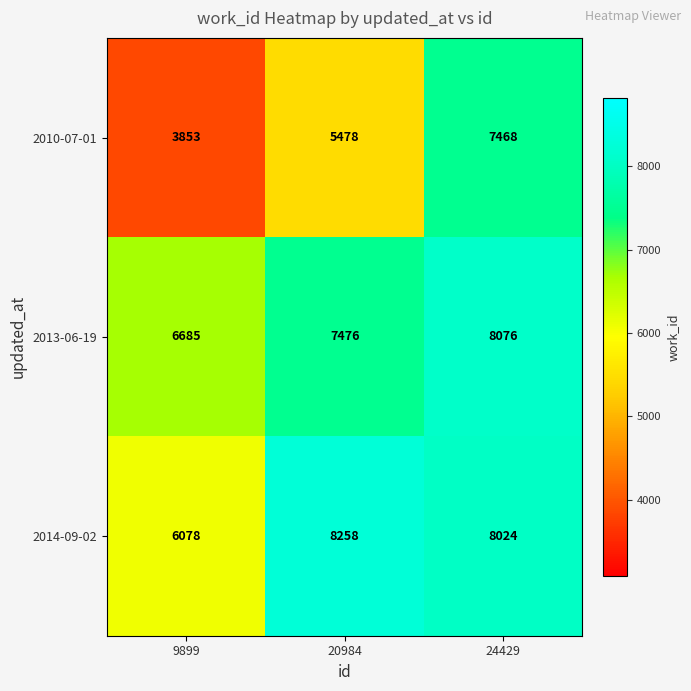

Rank the series by their maximum value, from highest to lowest.

2014-09-02, 2013-06-19, 2010-07-01